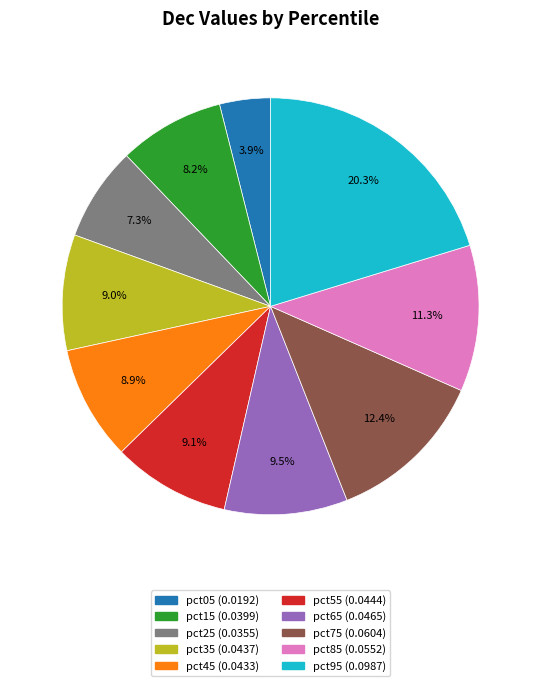

How much of the chart is everything except pct85?

88.7%